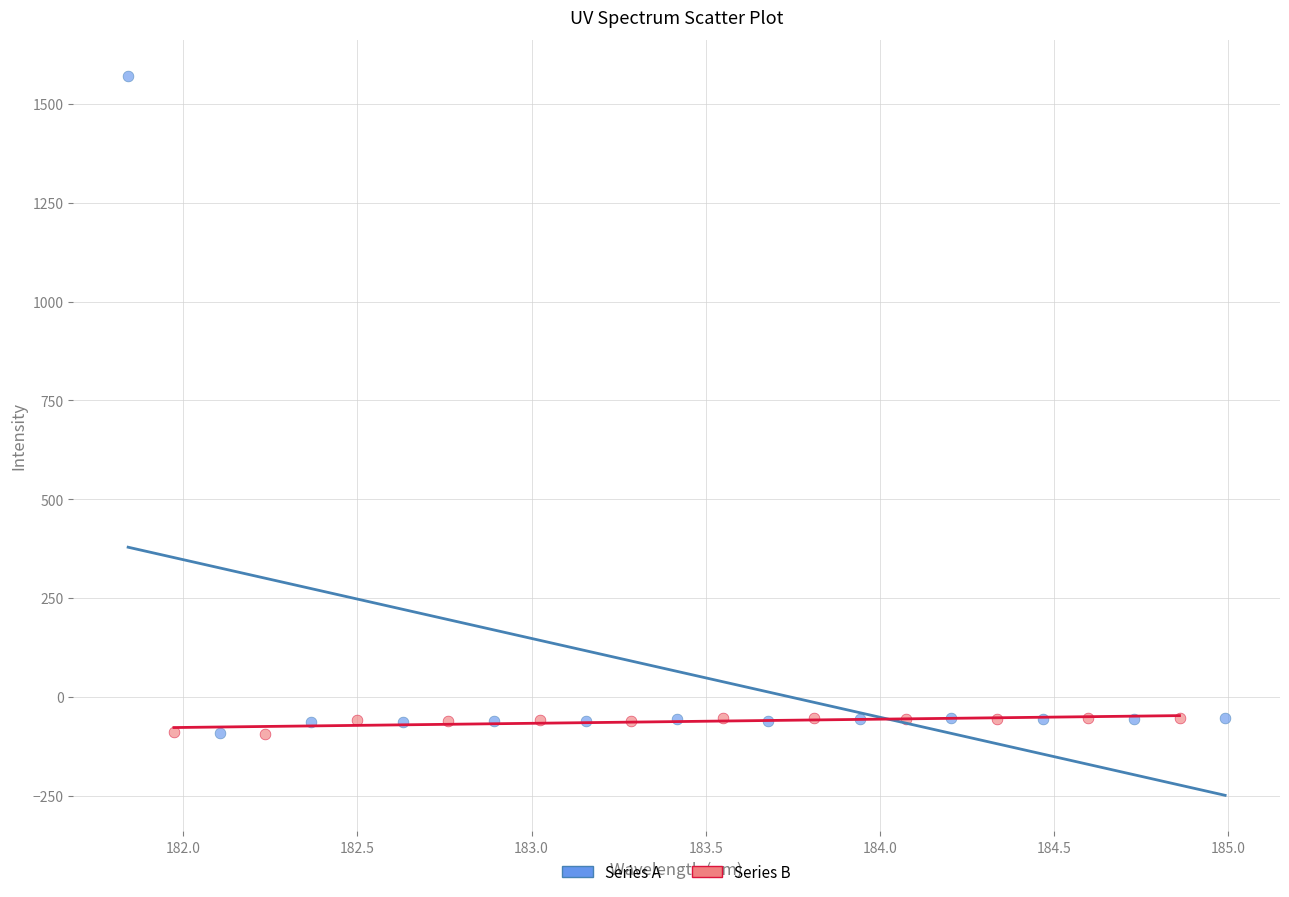

Which series reaches the maximum Y coordinate?

Series A